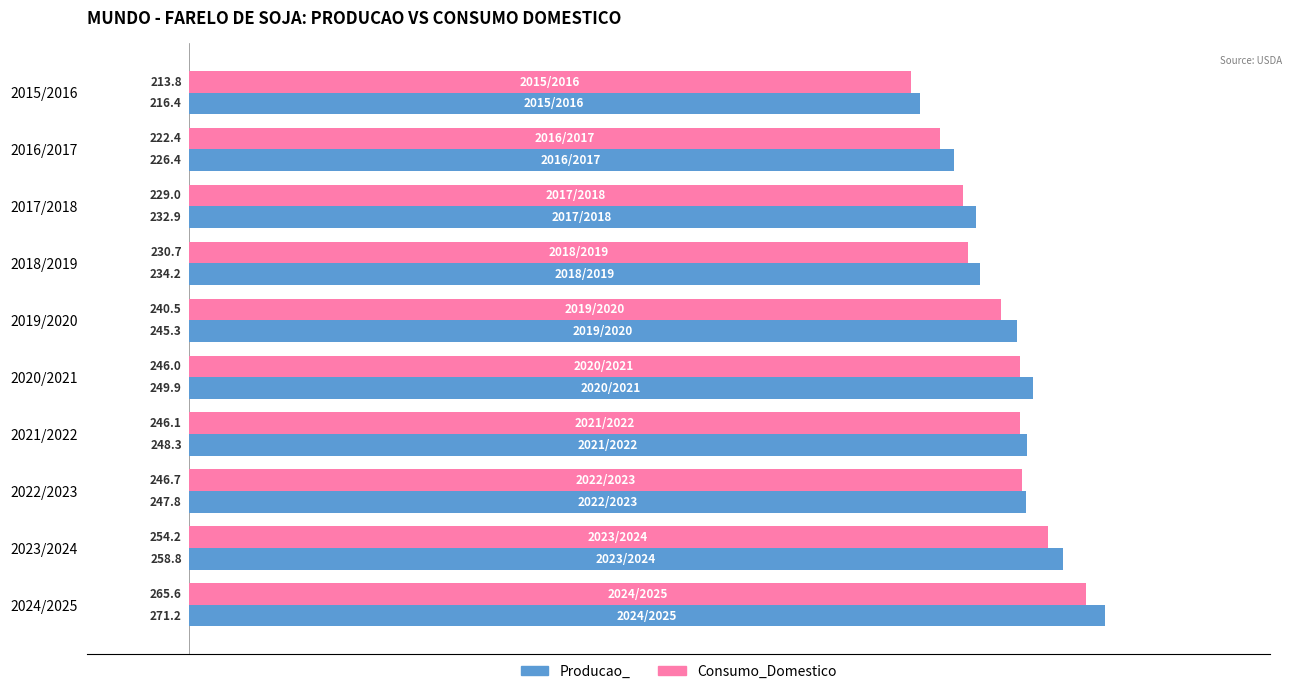

Rank the categories by Producao_ value from highest to lowest.

2024/2025, 2023/2024, 2020/2021, 2021/2022, 2022/2023, 2019/2020, 2018/2019, 2017/2018, 2016/2017, 2015/2016